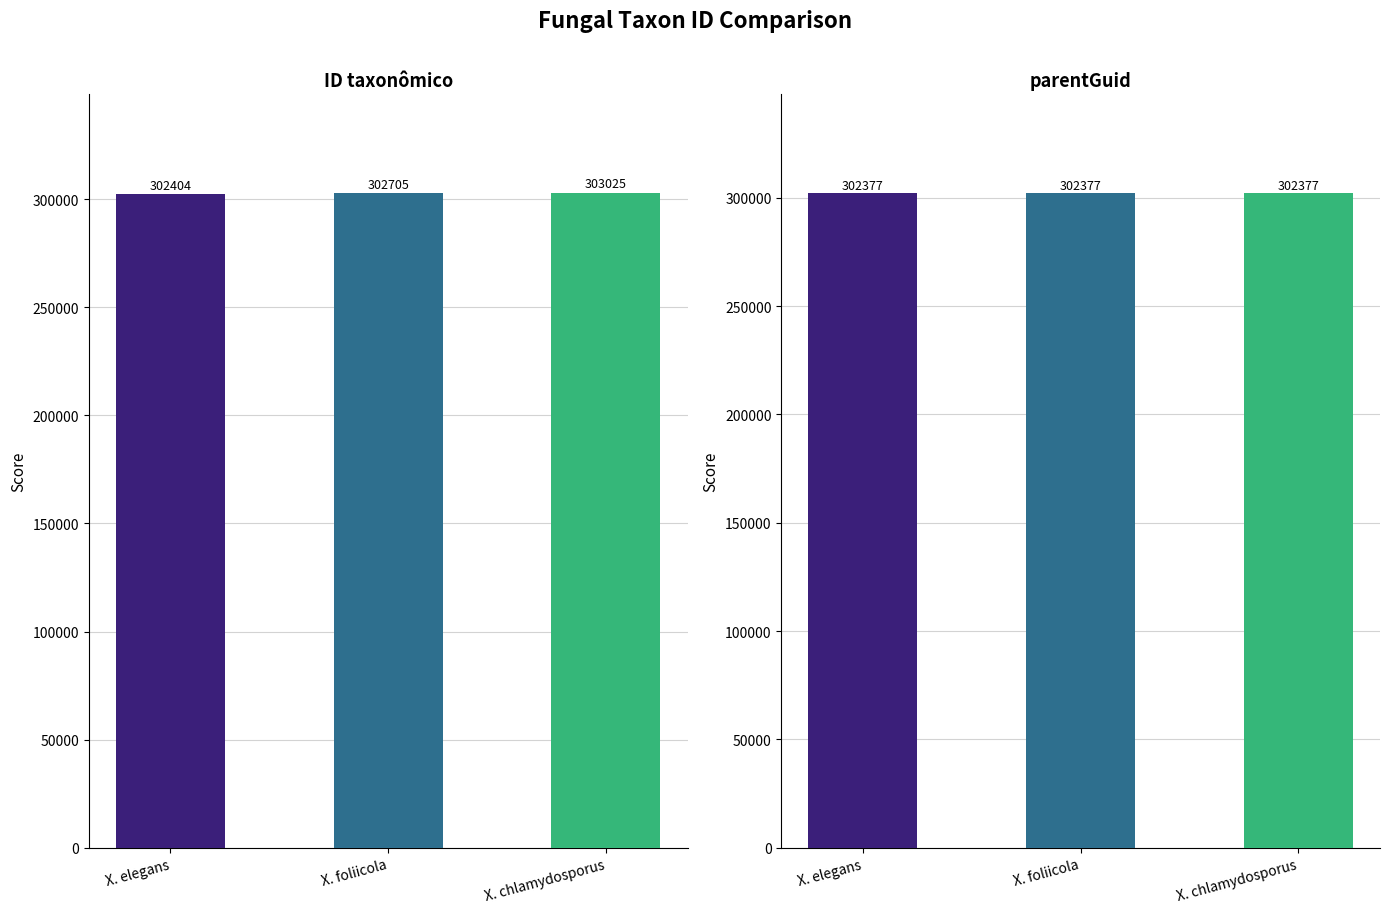

What is the label of the 3rd bar from the left?

X. chlamydosporus